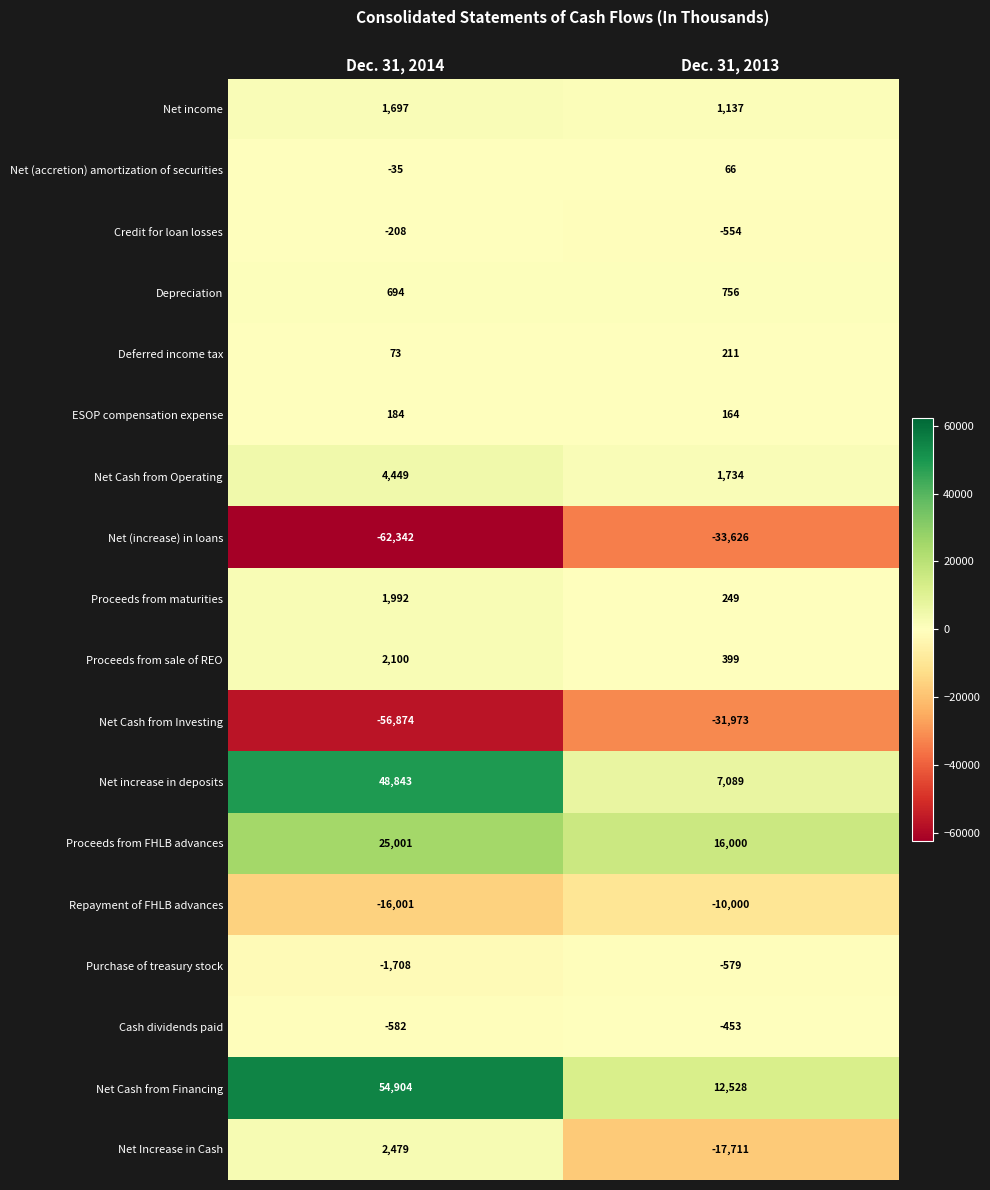

What is the sum of all Net income values?

2834